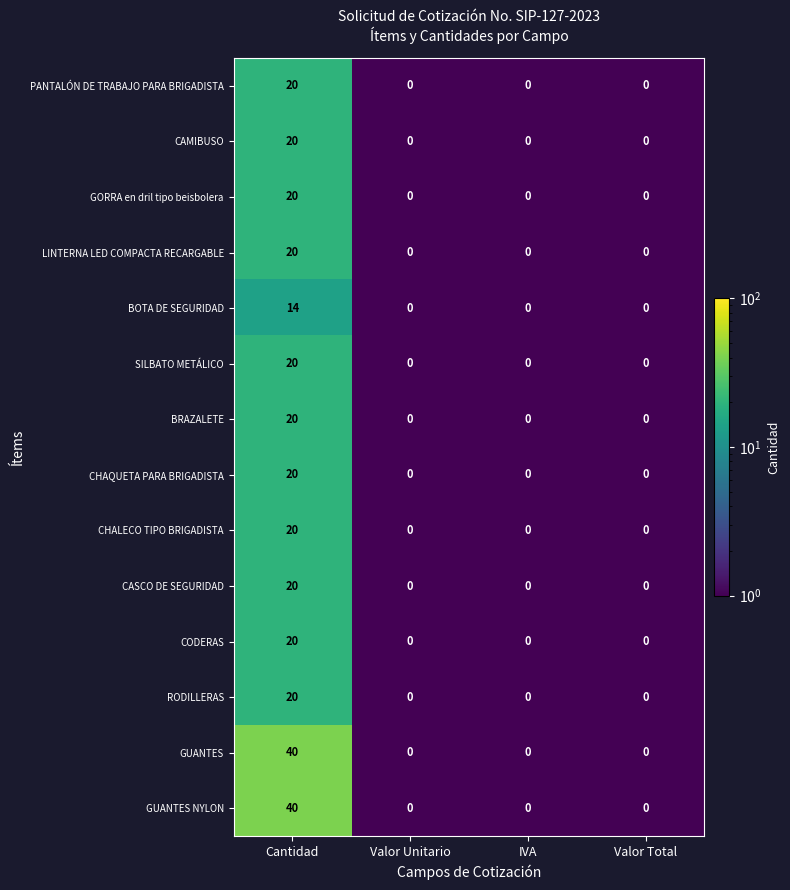

What is the spread (max minus min) of values at Cantidad?

26